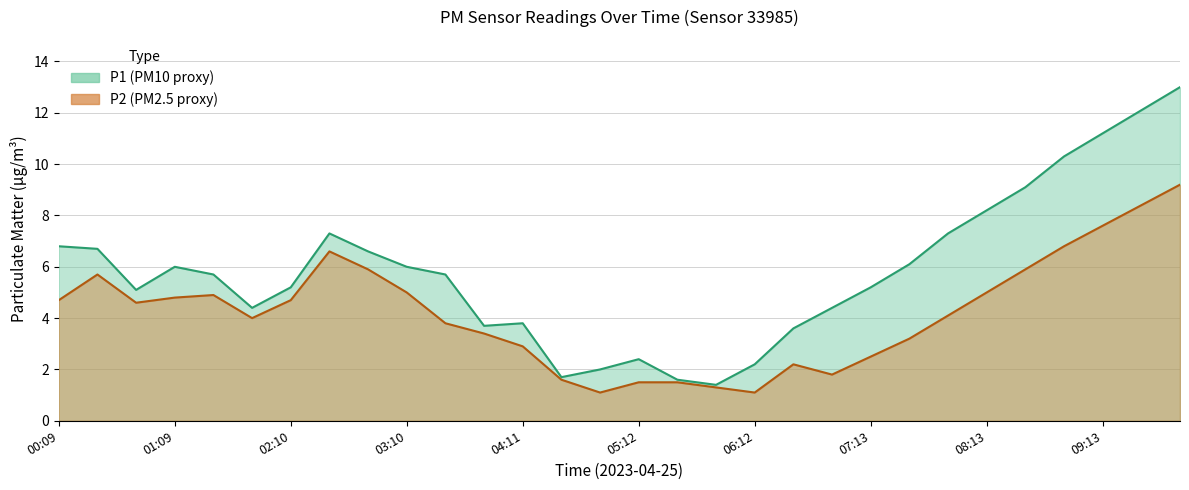

Reading right to left, what are all the values shown in this chart?

P1: 09:53=13.0	09:33=12.1	09:13=11.2	08:53=10.3	08:33=9.1	08:13=8.2	07:53=7.3	07:33=6.1	07:13=5.2	06:53=4.4	06:32=3.6	06:12=2.2	05:52=1.4	05:32=1.6	05:12=2.4	04:51=2.0	04:31=1.7	04:11=3.8	03:51=3.7	03:31=5.7	03:10=6.0	02:50=6.6	02:30=7.3	02:10=5.2	01:40=4.4	01:29=5.7	01:09=6.0	00:49=5.1	00:29=6.7	00:09=6.8
P2: 09:53=9.2	09:33=8.4	09:13=7.6	08:53=6.8	08:33=5.9	08:13=5.0	07:53=4.1	07:33=3.2	07:13=2.5	06:53=1.8	06:32=2.2	06:12=1.1	05:52=1.3	05:32=1.5	05:12=1.5	04:51=1.1	04:31=1.6	04:11=2.9	03:51=3.4	03:31=3.8	03:10=5.0	02:50=5.9	02:30=6.6	02:10=4.7	01:40=4.0	01:29=4.9	01:09=4.8	00:49=4.6	00:29=5.7	00:09=4.7